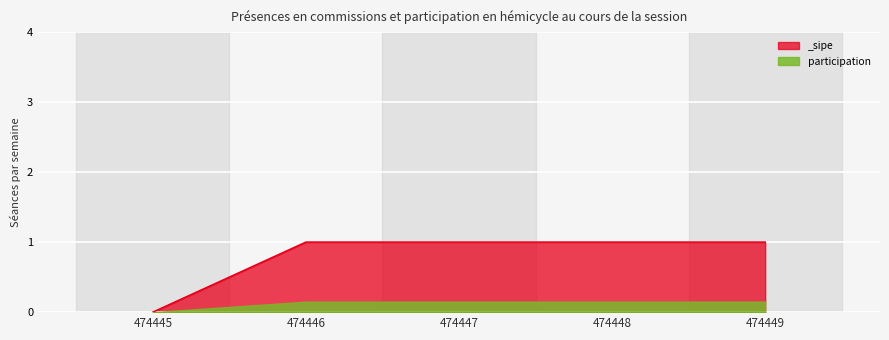

What is the greatest value displayed?

1